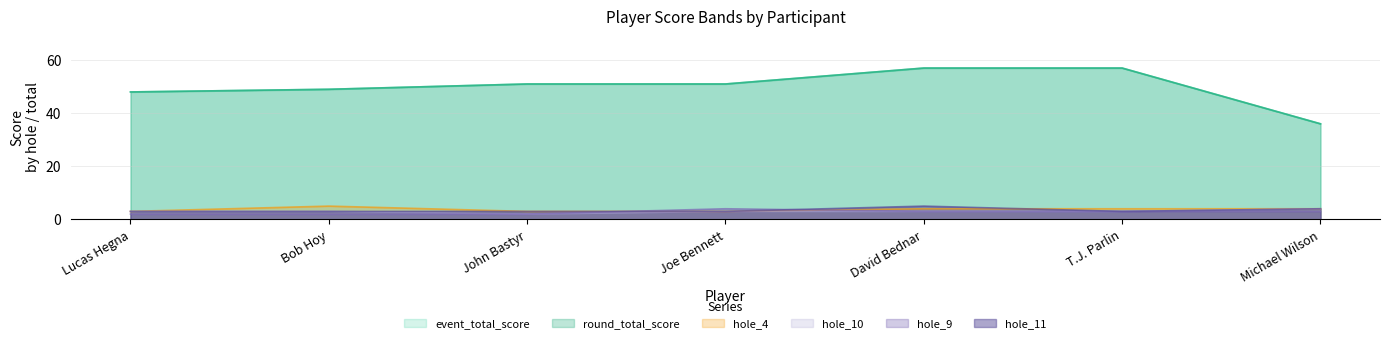

Does the chart have visible grid lines?

Yes